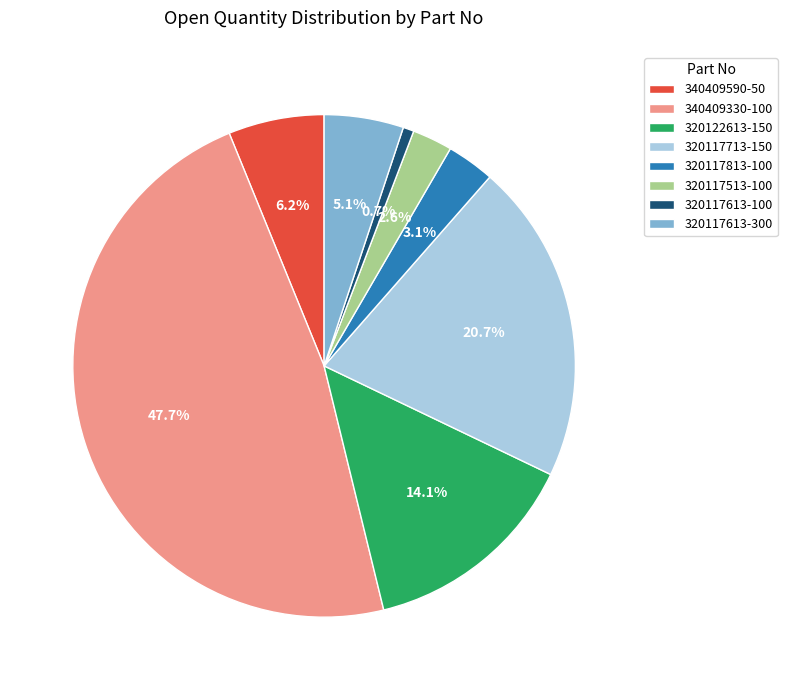

The 320117613-100 slice represents 11% of the pie. True or false?

False